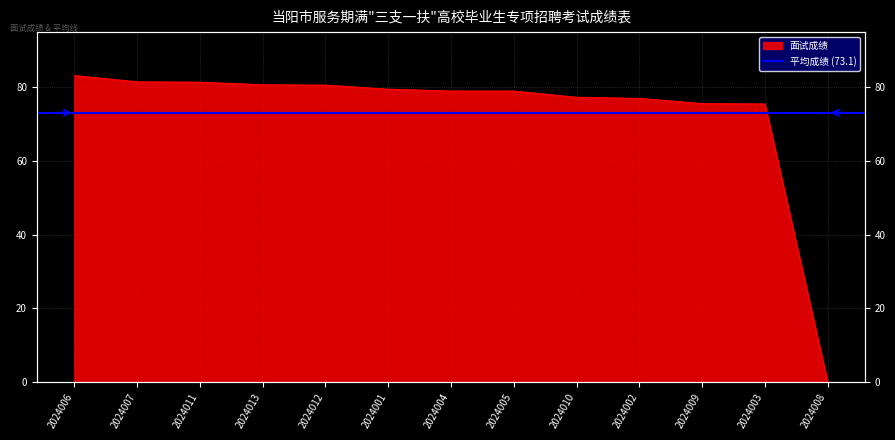

What is the label of the 6th point from the right?

2024005